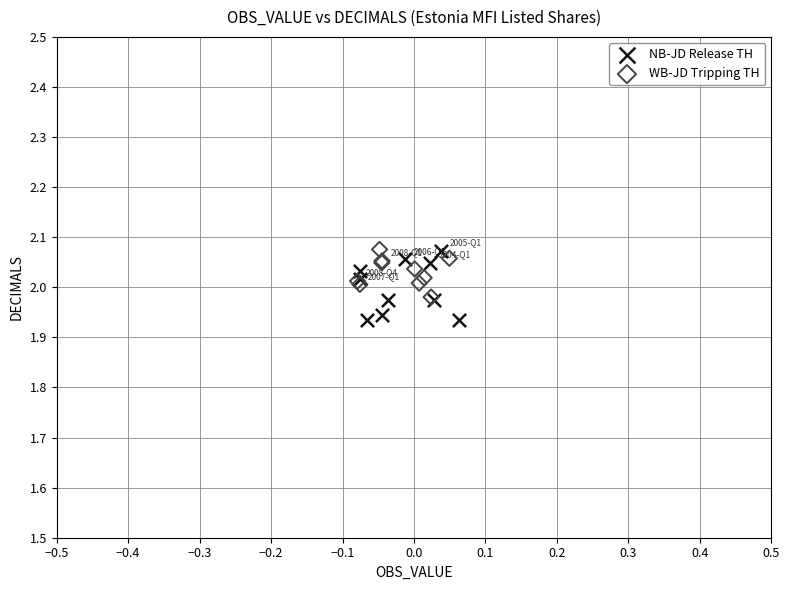

Which series reaches the minimum Y coordinate?

NB-JD Release TH